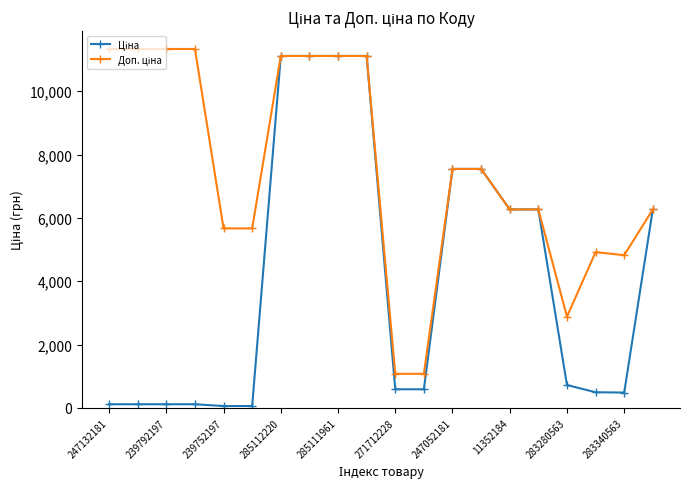

What is the maximum value shown in the chart?

11334.0